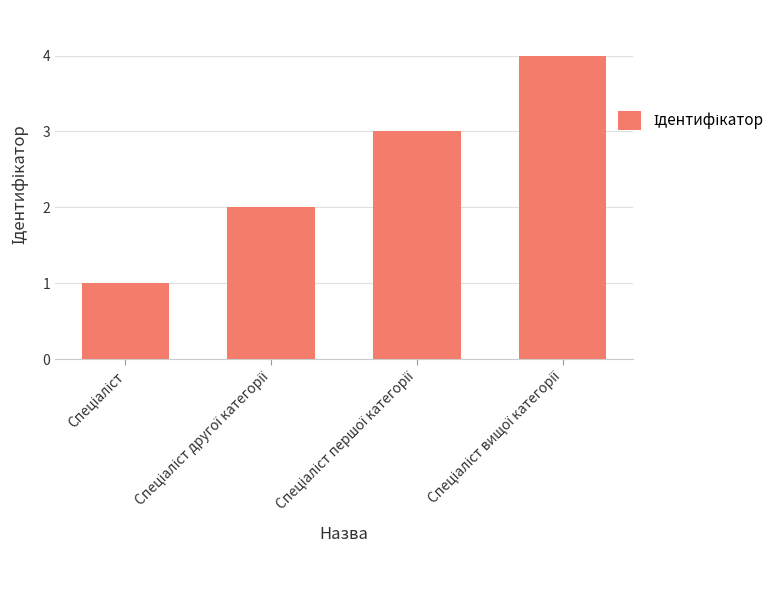

What is the maximum value shown in the chart?

4